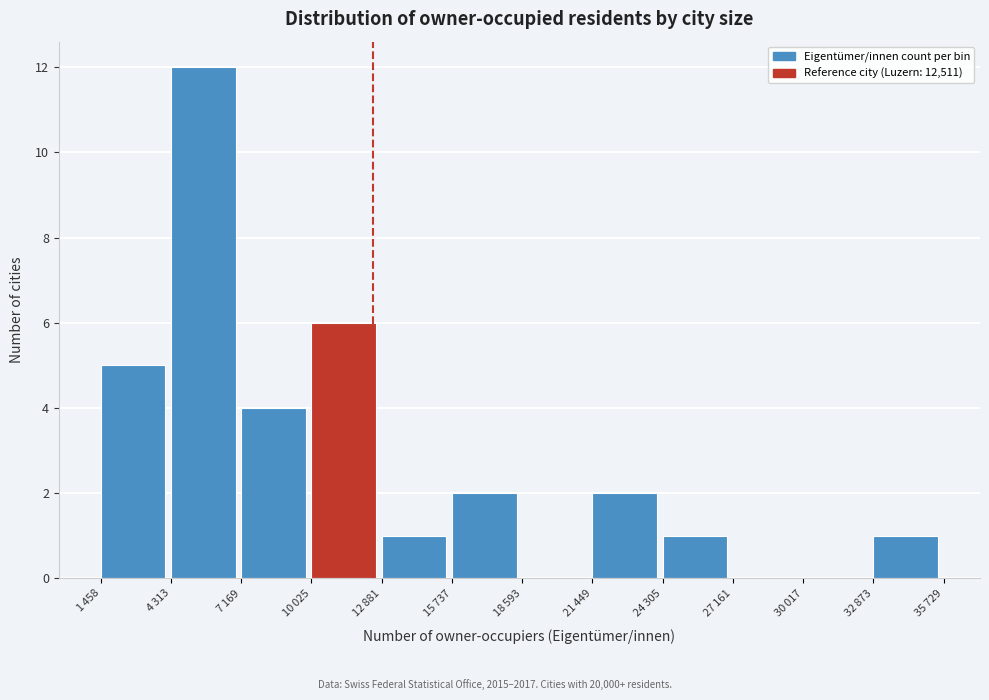

What is the sum of all values?

34